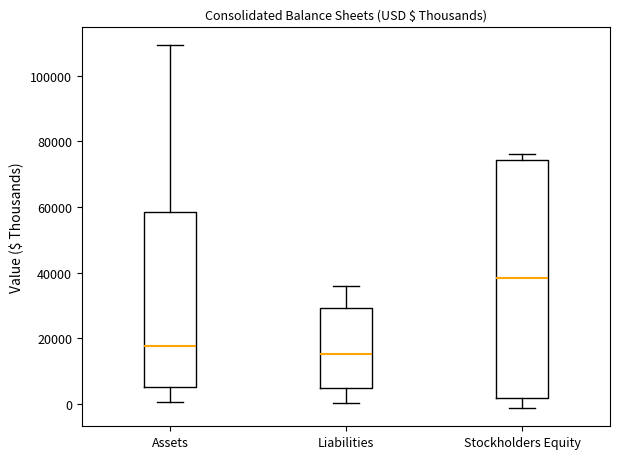

Reading left to right, read every box against the y-axis: the position of its median line, the range the box covers, and the ends of its whiskers. The values are not printed on the chart, so give them approximately, as read against the axis.

Assets: median 18000, box 6000 to 58000, whiskers 0 to 110000
Liabilities: median 16000, box 4000 to 30000, whiskers 0 to 36000
Stockholders Equity: median 38000, box 2000 to 74000, whiskers -2000 to 76000